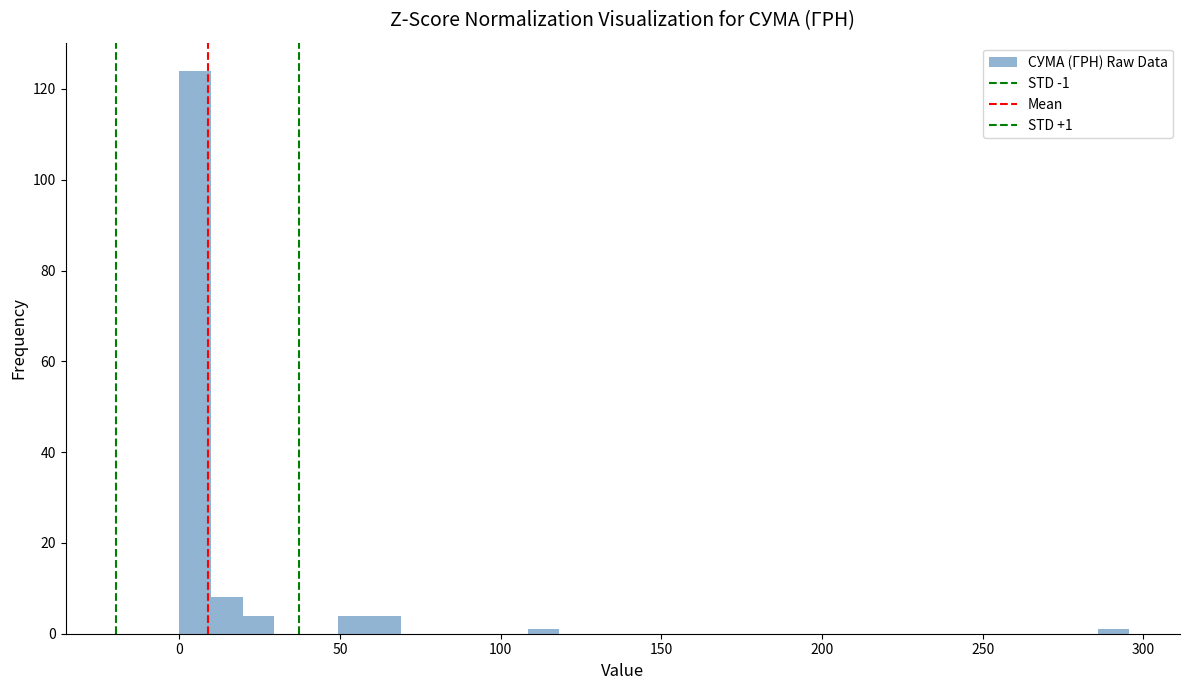

Around what value on the x-axis is the tallest bar? Give the approximate position of its centre, as read against the axis.

5